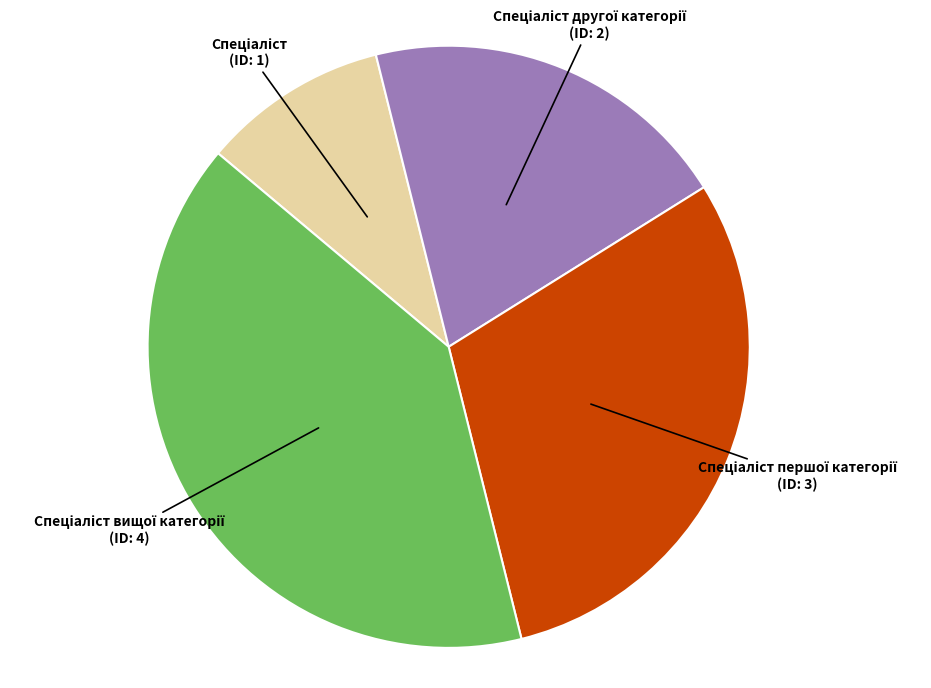

Is there any slice that represents more than half of the pie?

No